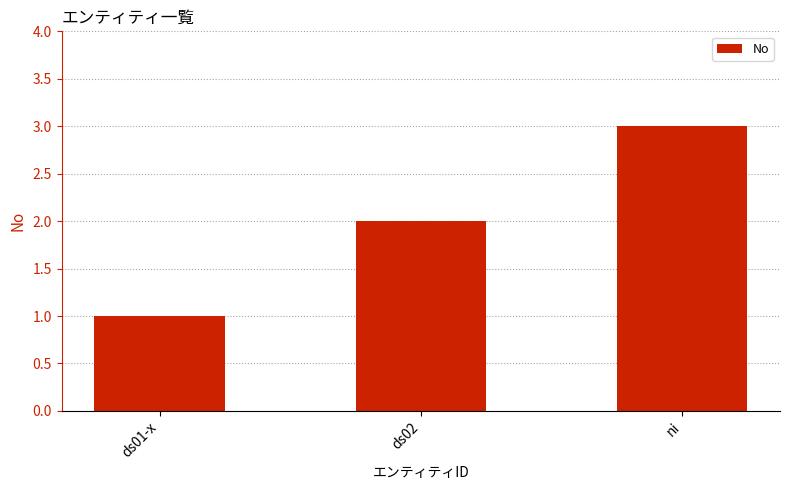

The chart shows a value of 2 at ds02. True or false?

True